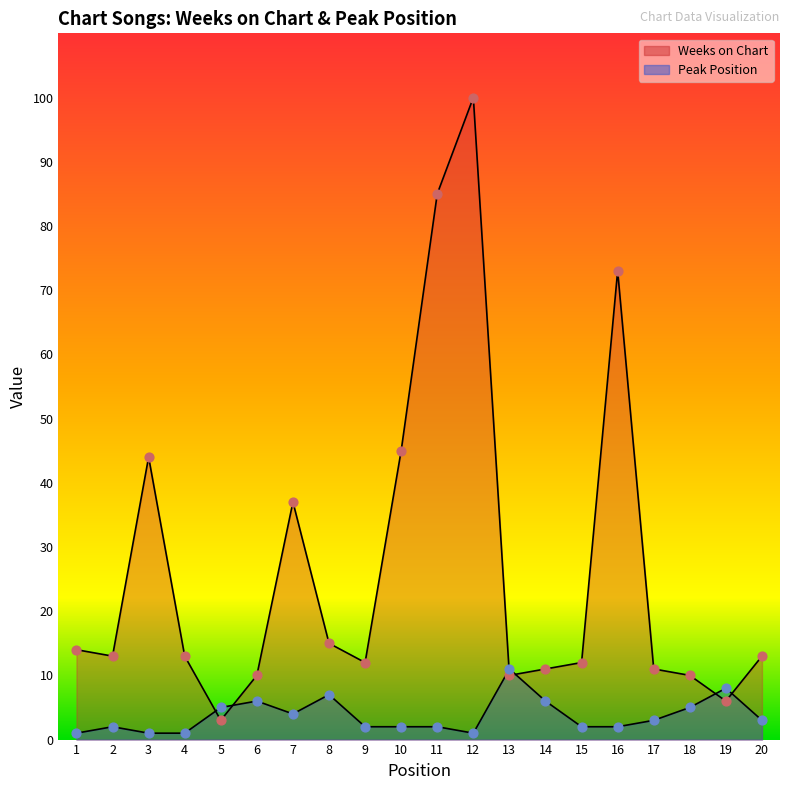

At how many categories does at least one series exceed 9?

18